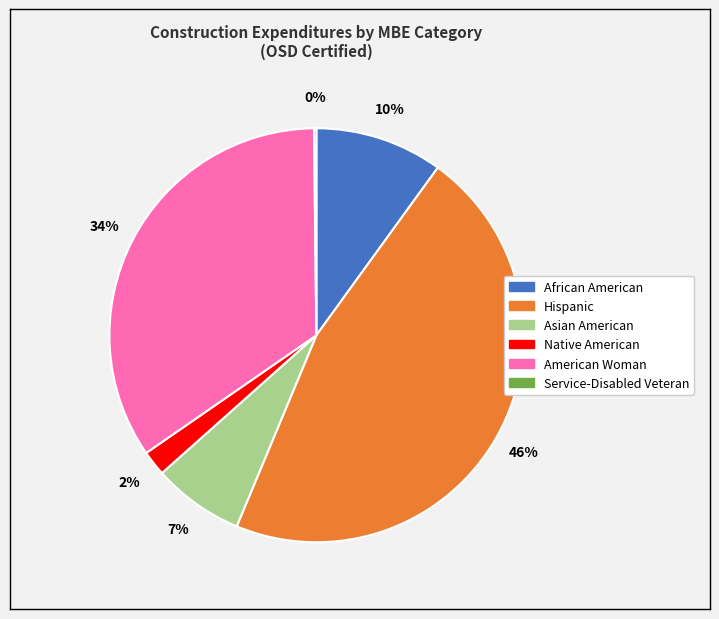

To the nearest percent, what is the difference between the largest and smallest slice percentages?

46%